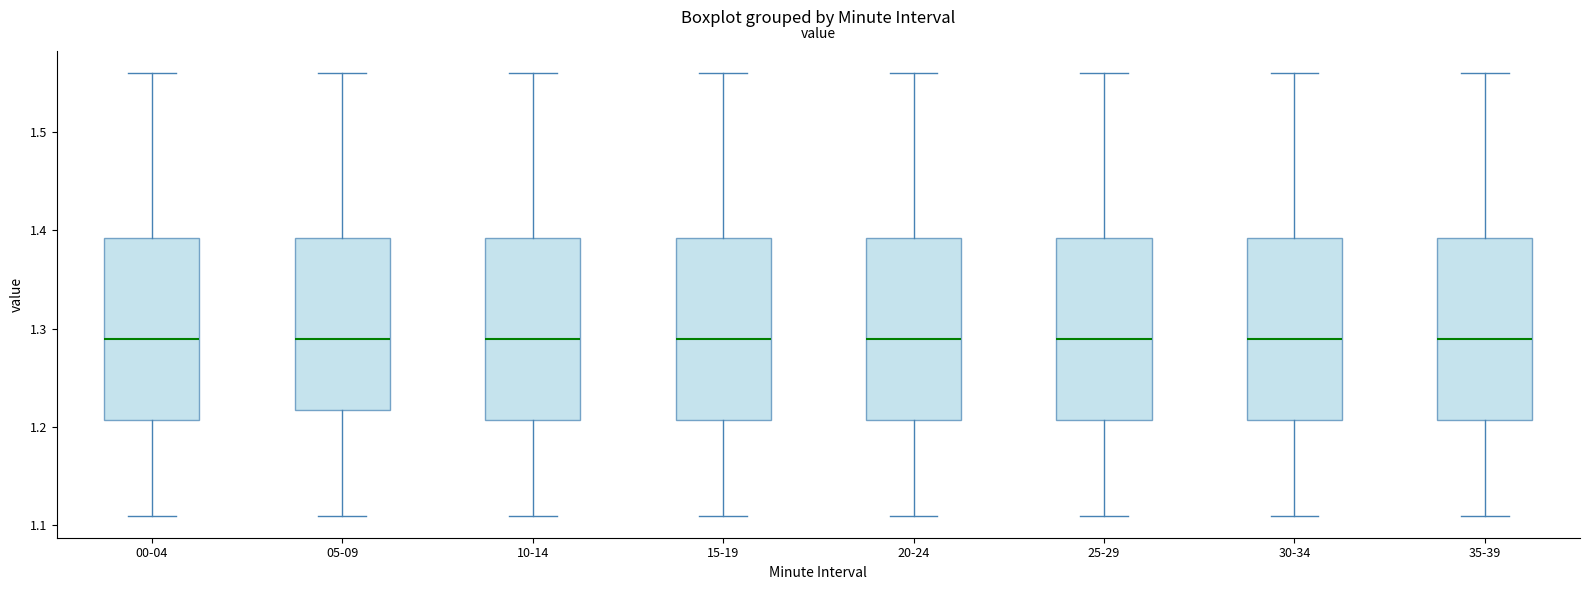

Where does the lower whisker of the box for 30-34 end on the y-axis? The values are not printed on the chart, so give them approximately, as read against the axis.

1.11